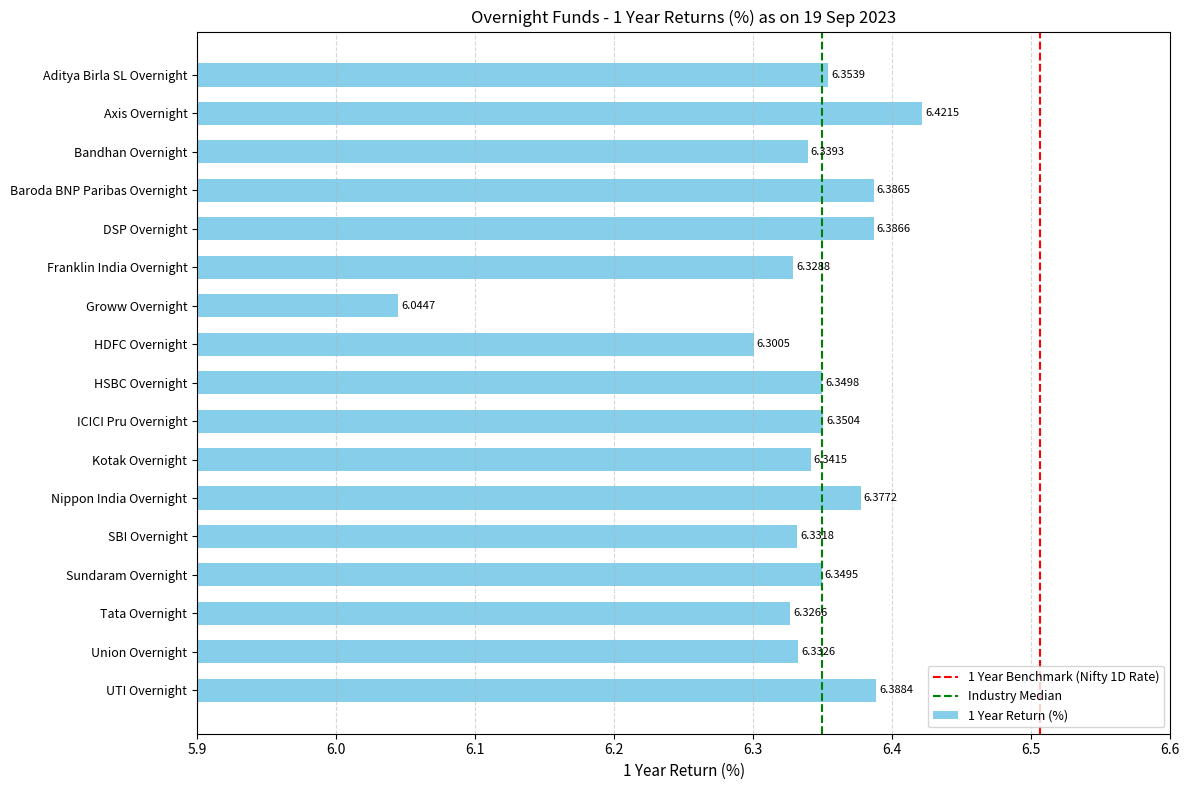

At which category does the chart reach its peak across all series?

Axis Overnight